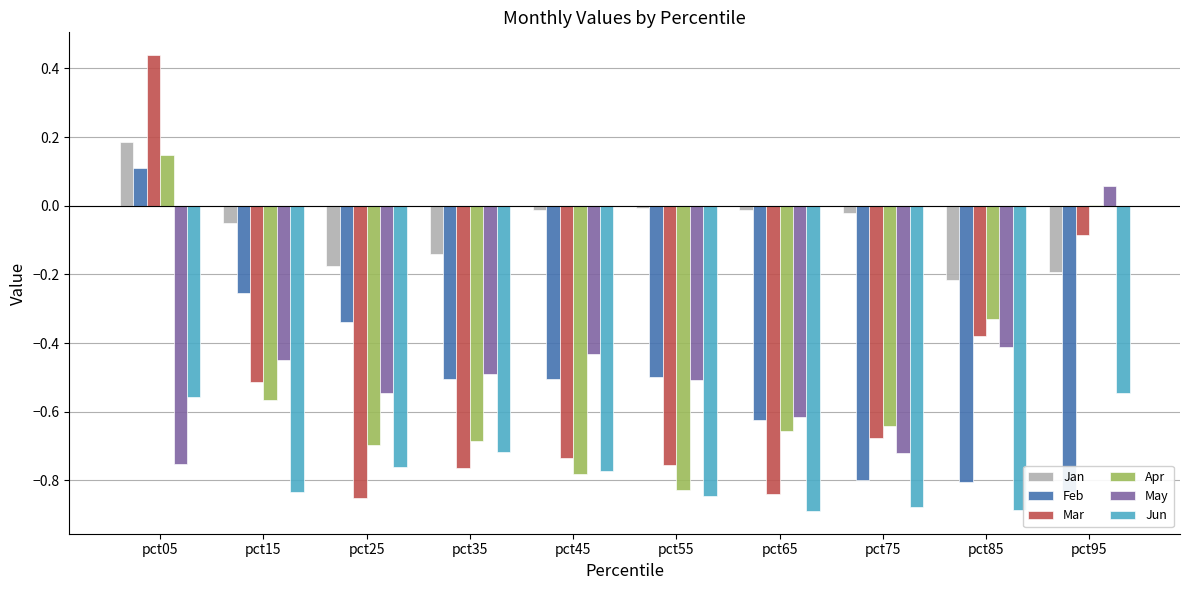

Reading right to left, extract all data points from this chart.

Jan: -0.2	-0.2	-0.0	-0.0	-0.0	-0.0	-0.1	-0.2	-0.1	0.2
Feb: -0.8	-0.8	-0.8	-0.6	-0.5	-0.5	-0.5	-0.3	-0.3	0.1
Mar: -0.1	-0.4	-0.7	-0.8	-0.8	-0.7	-0.8	-0.9	-0.5	0.4
Apr: 0.0	-0.3	-0.6	-0.7	-0.8	-0.8	-0.7	-0.7	-0.6	0.1
May: 0.1	-0.4	-0.7	-0.6	-0.5	-0.4	-0.5	-0.5	-0.4	-0.8
Jun: -0.5	-0.9	-0.9	-0.9	-0.8	-0.8	-0.7	-0.8	-0.8	-0.6